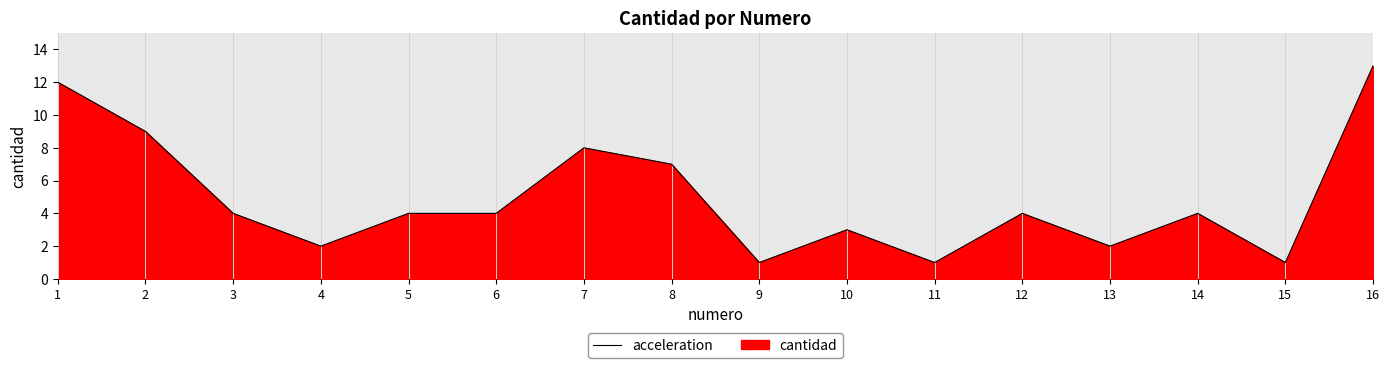

Between 8 and 12, which is larger?

8